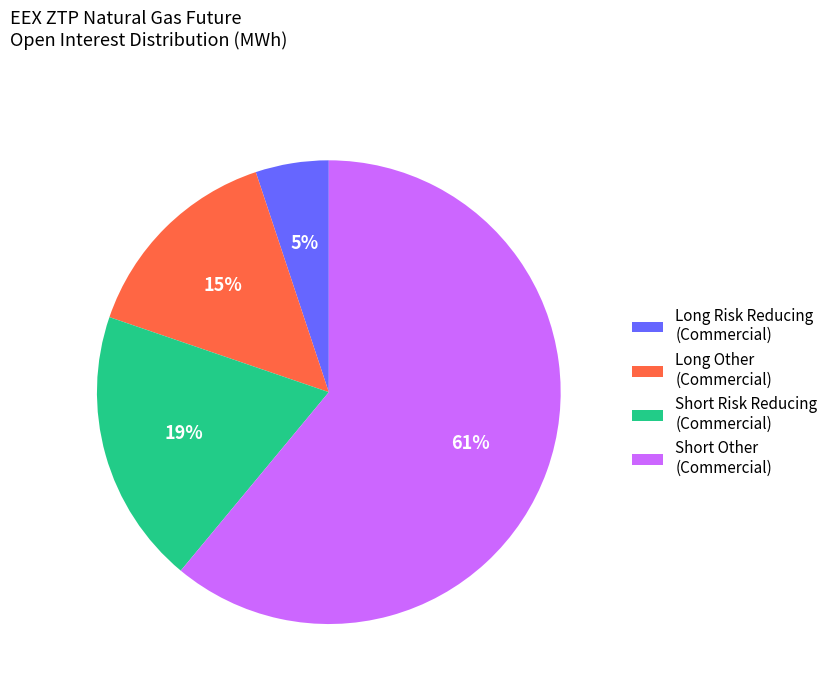

Rank the categories by value from lowest to highest.

Long Risk Reducing (Commercial), Long Other (Commercial), Short Risk Reducing (Commercial), Short Other (Commercial)